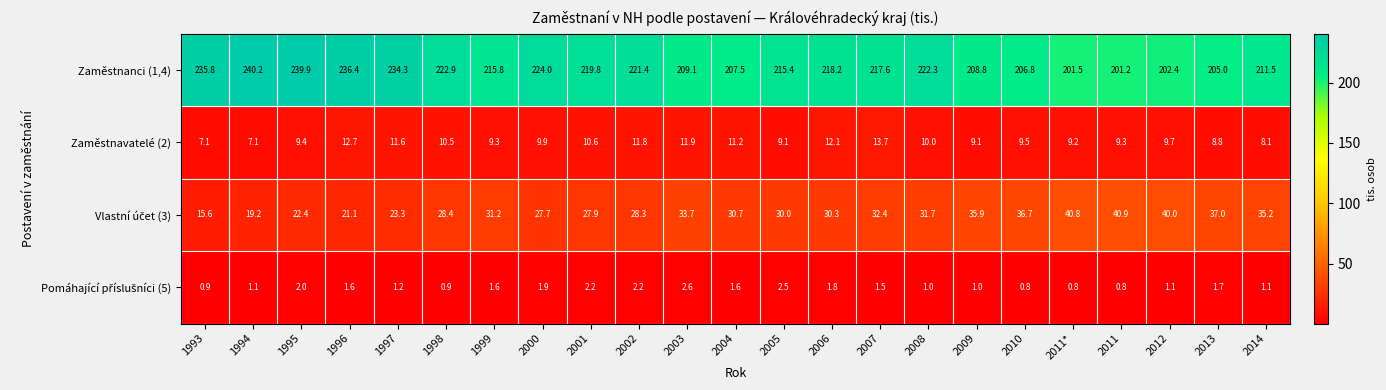

At how many categories does at least one series exceed 91?

23